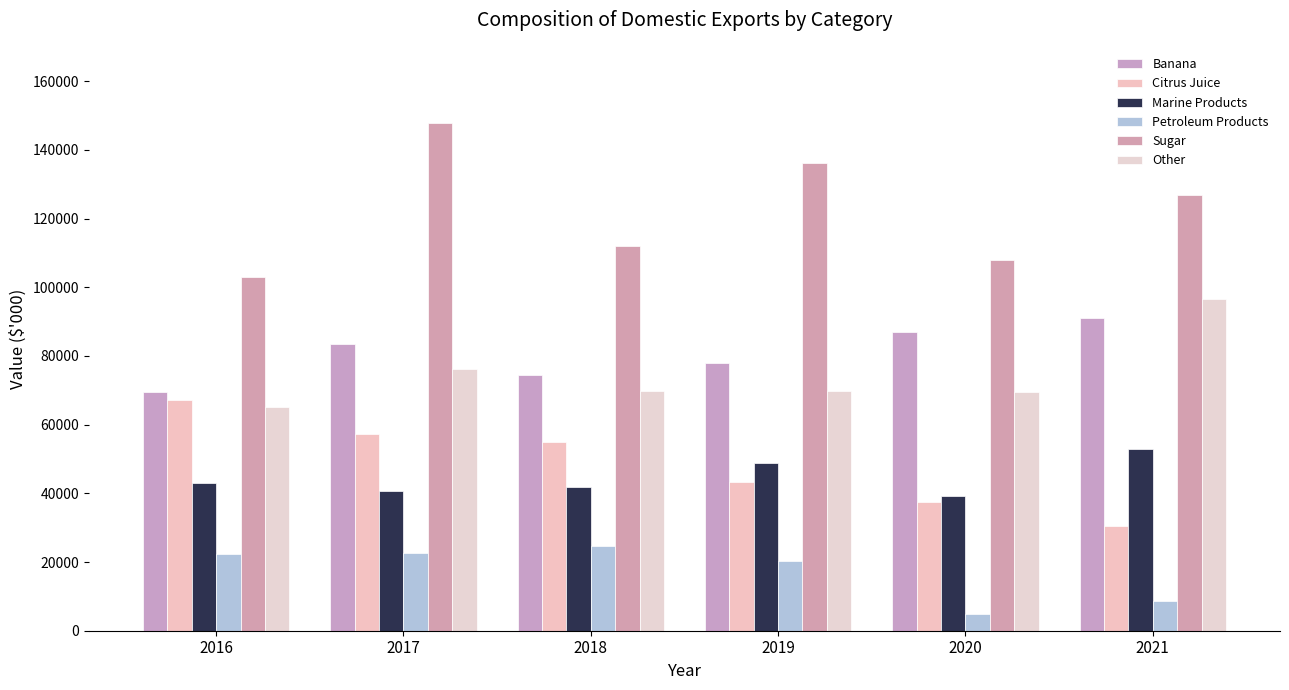

What is the value of the Citrus Juice bar at the 1st from the left?

67116.1